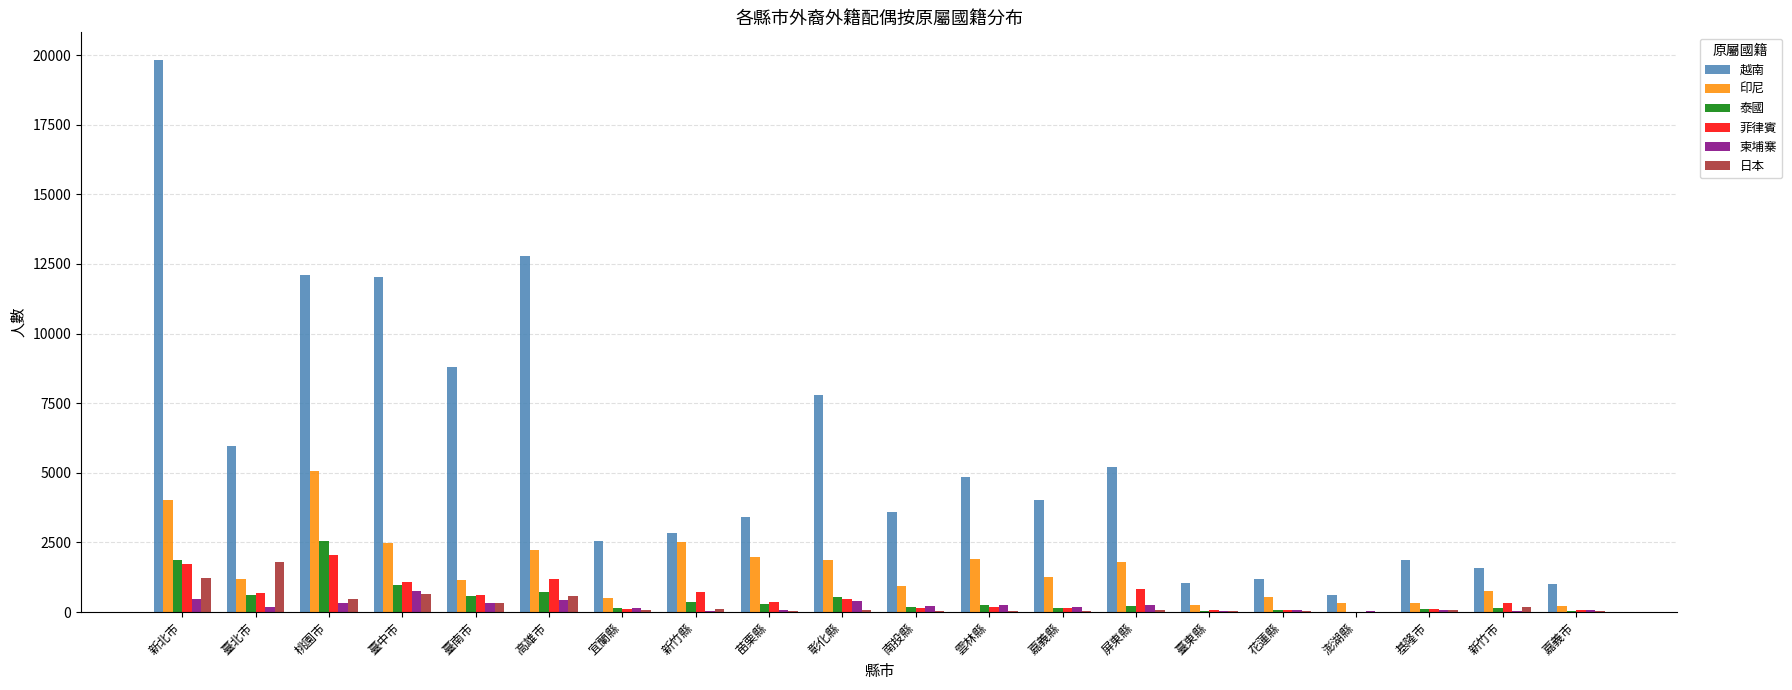

Which series changed the most between 苗栗縣 and 嘉義市?

越南